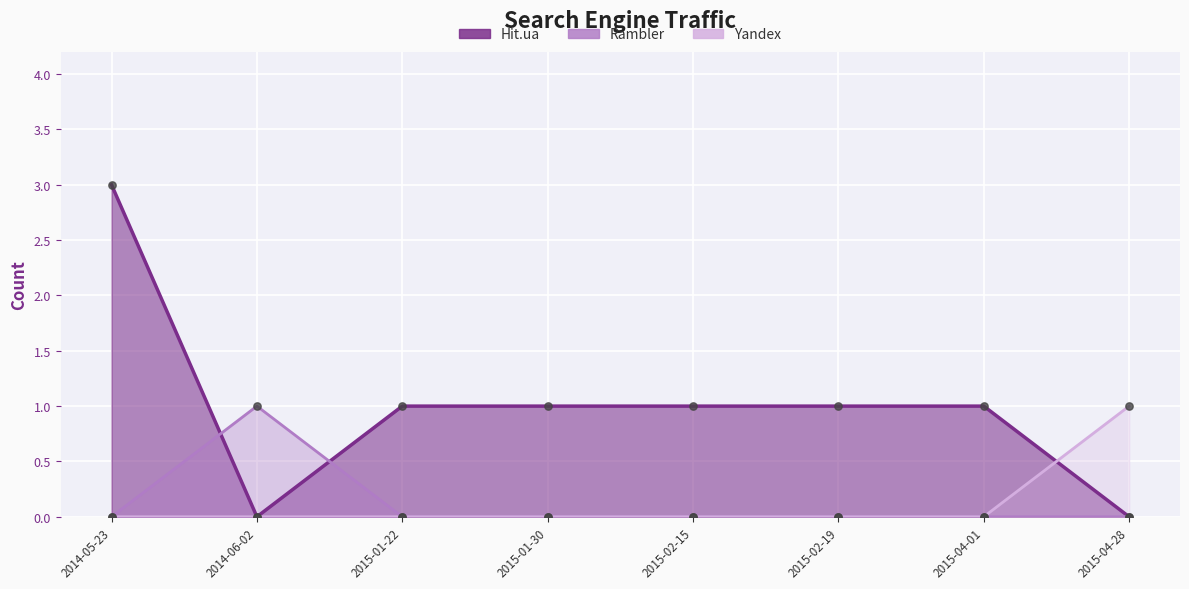

Which series has the widest spread of Y values?

Hit.ua